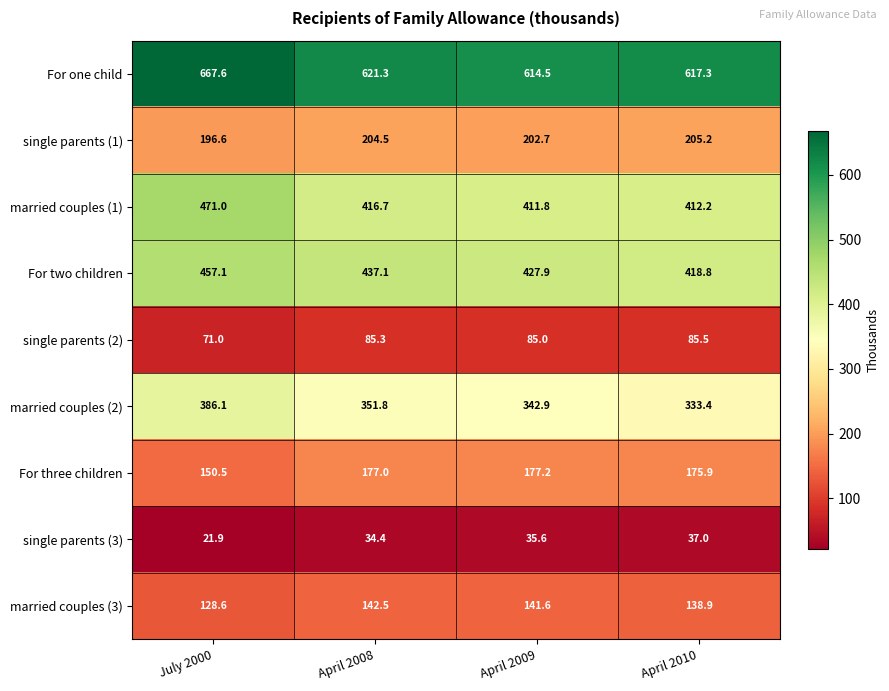

True or false: married couples (2) has a value of 386.1 at July 2000.

True